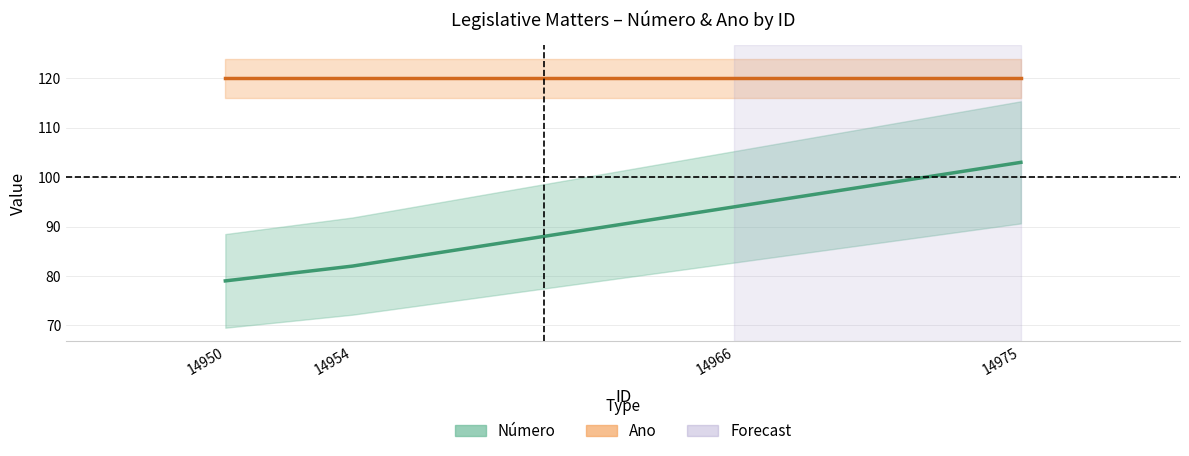

Is it true that the value at 14975 is 103?

True